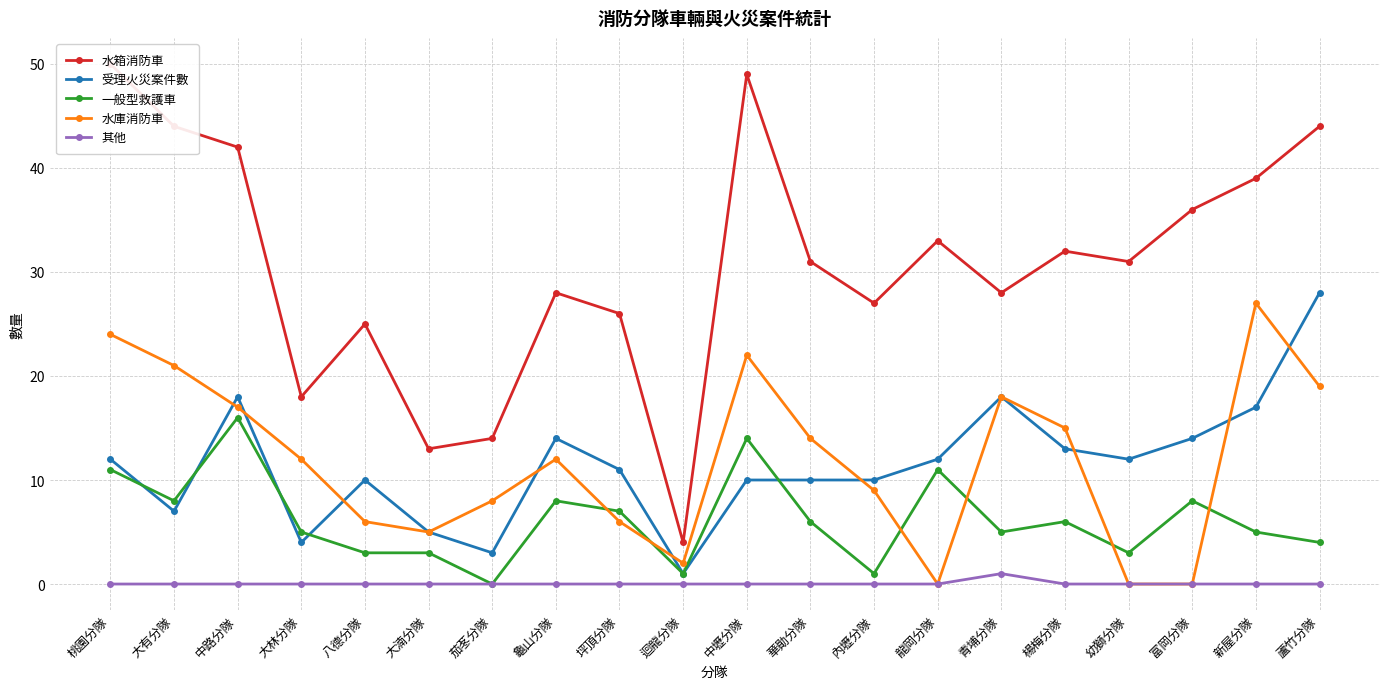

Where does the 水箱消防車 series first go above 31?

桃園分隊